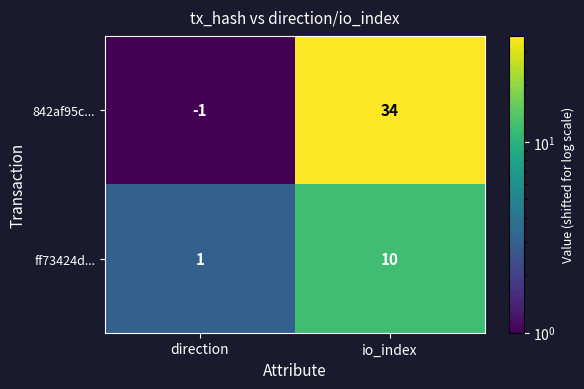

List the series in order of their overall mean, lowest first.

ff73424d..., 842af95c...